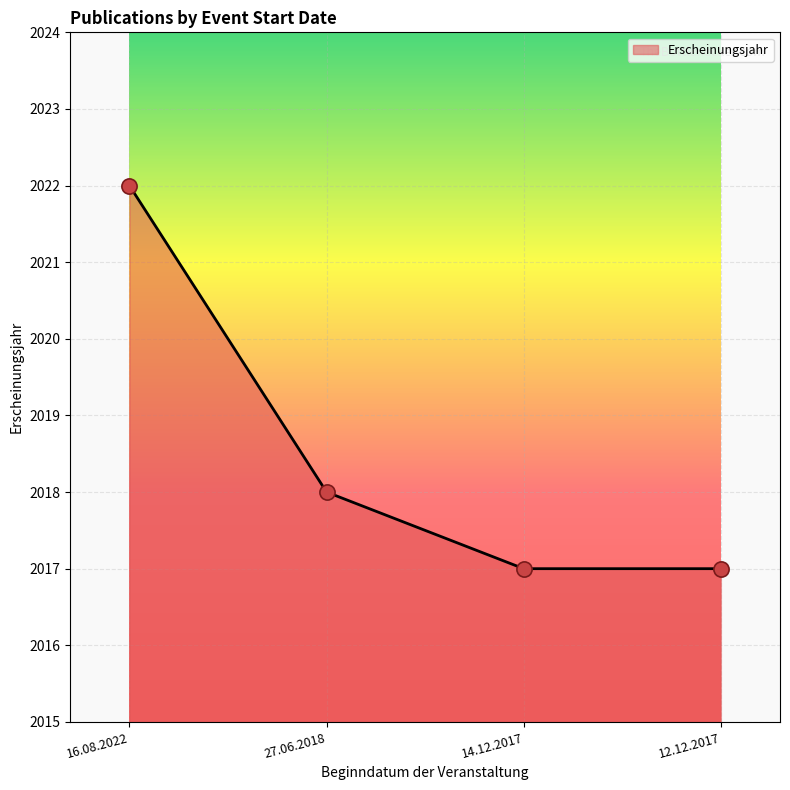

What is the change in value from 16.08.2022 to 12.12.2017?

-5